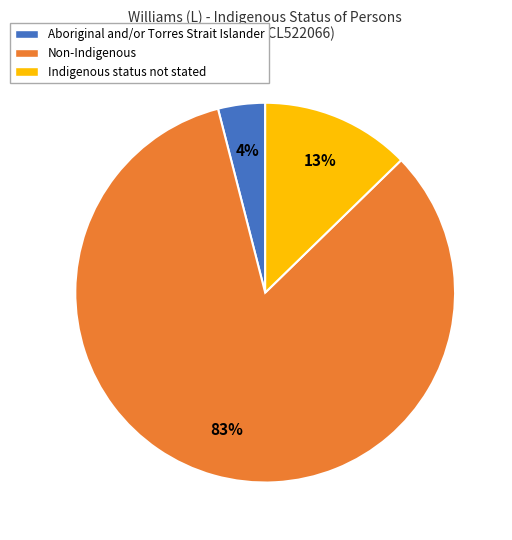

Rank the categories by value from lowest to highest.

Aboriginal and/or Torres Strait Islander, Indigenous status not stated, Non-Indigenous